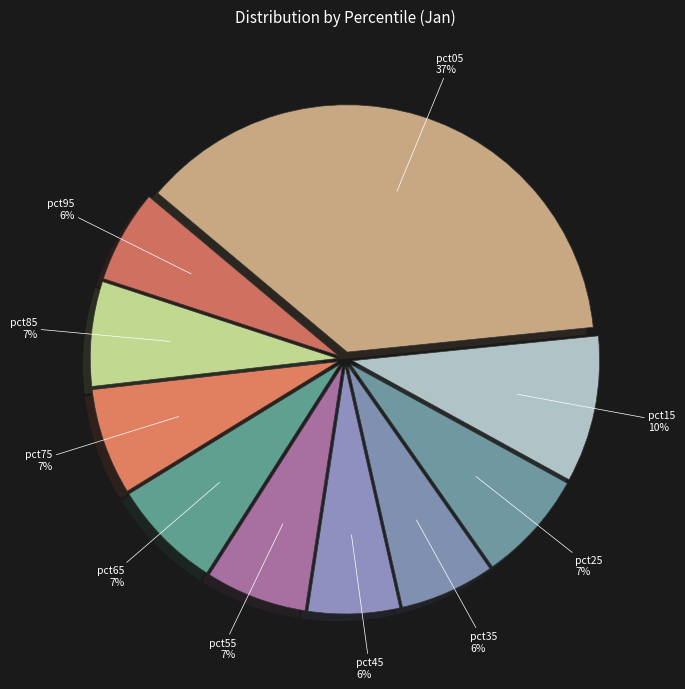

Is there a majority slice in this chart?

No